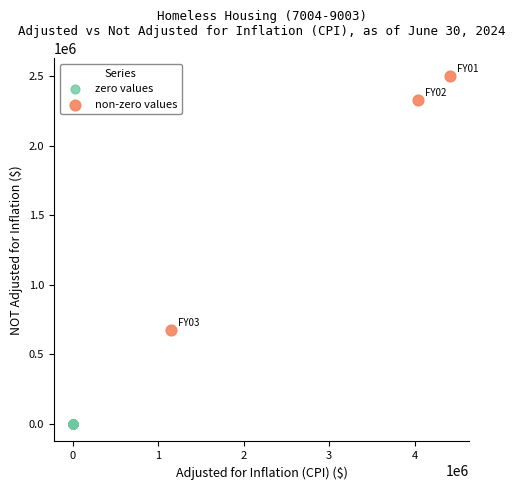

Which series contains the highest Y value?

non-zero values